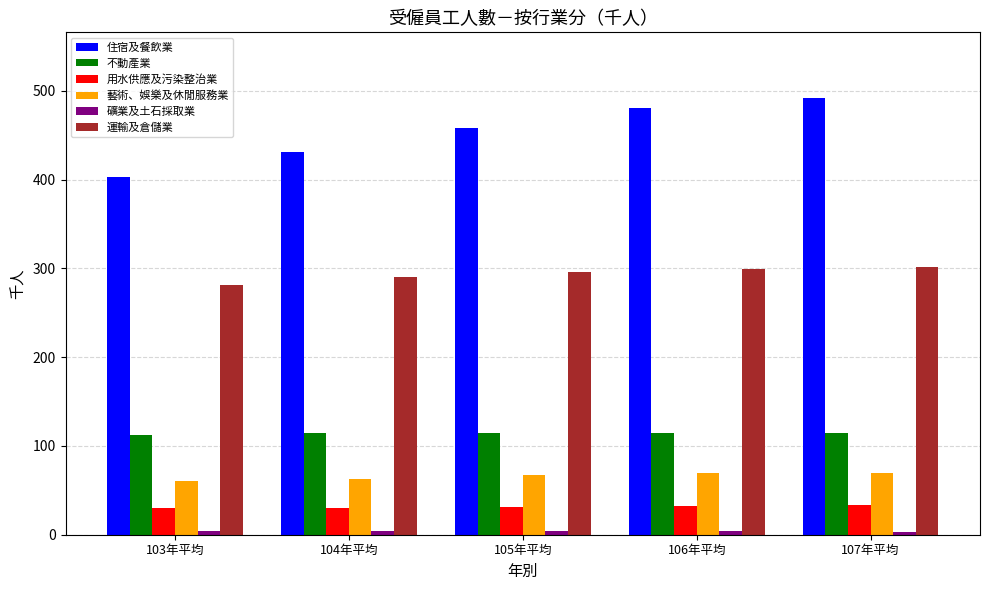

Which series has the widest spread of values?

住宿及餐飲業